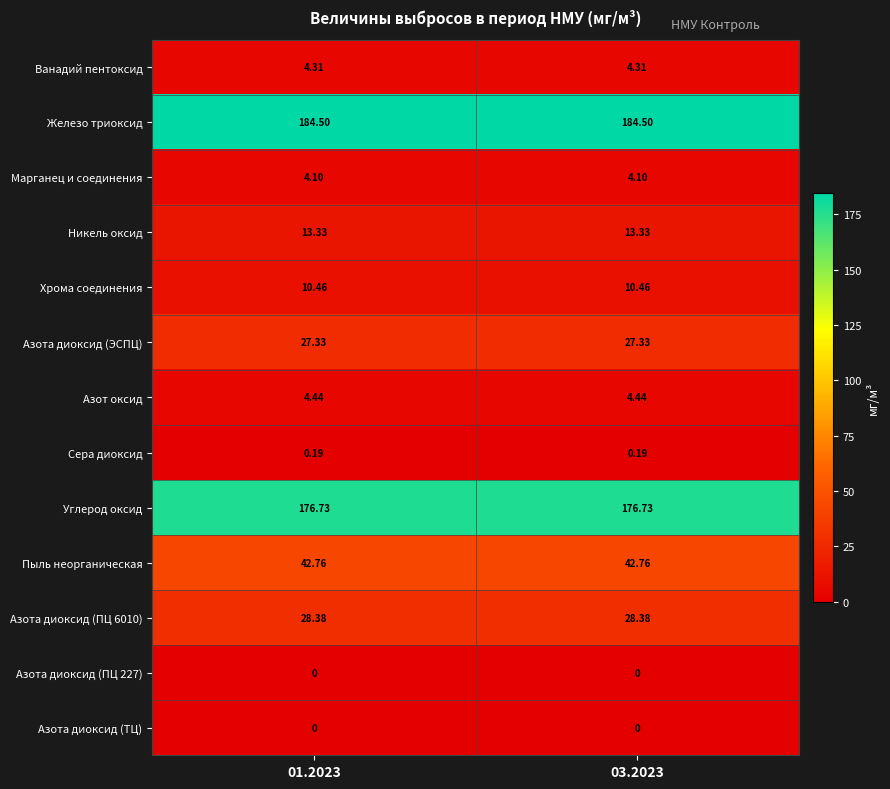

Count the number of data series in this chart.

13